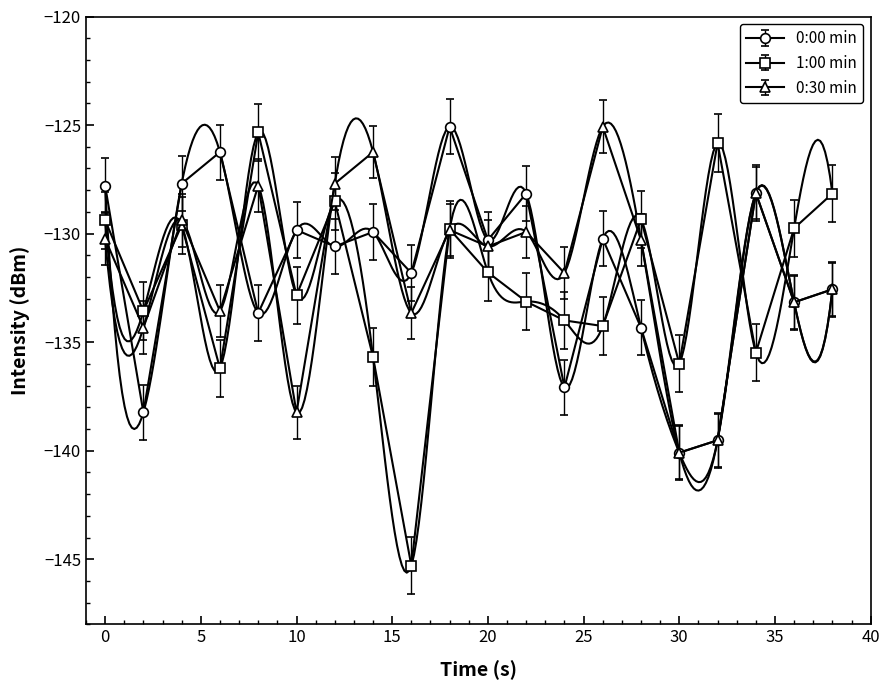

In 0:30 min, how many points are lower than both neighbors (excluding endpoints)?

8